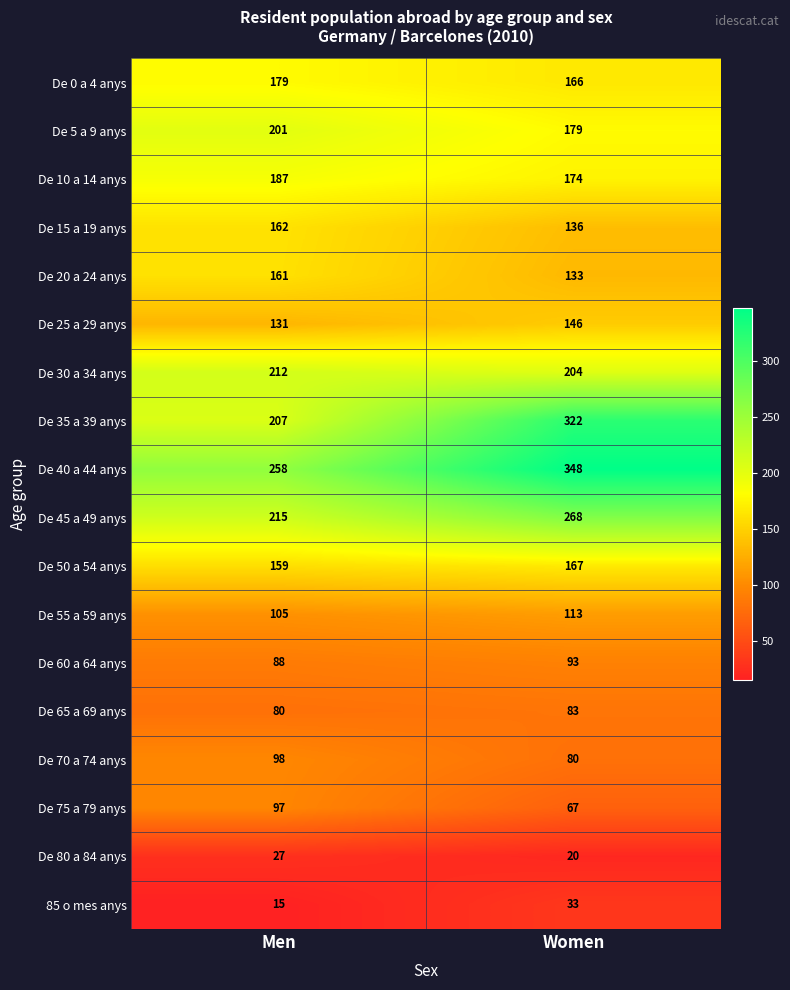

What is the total value across all series at Men?

2582